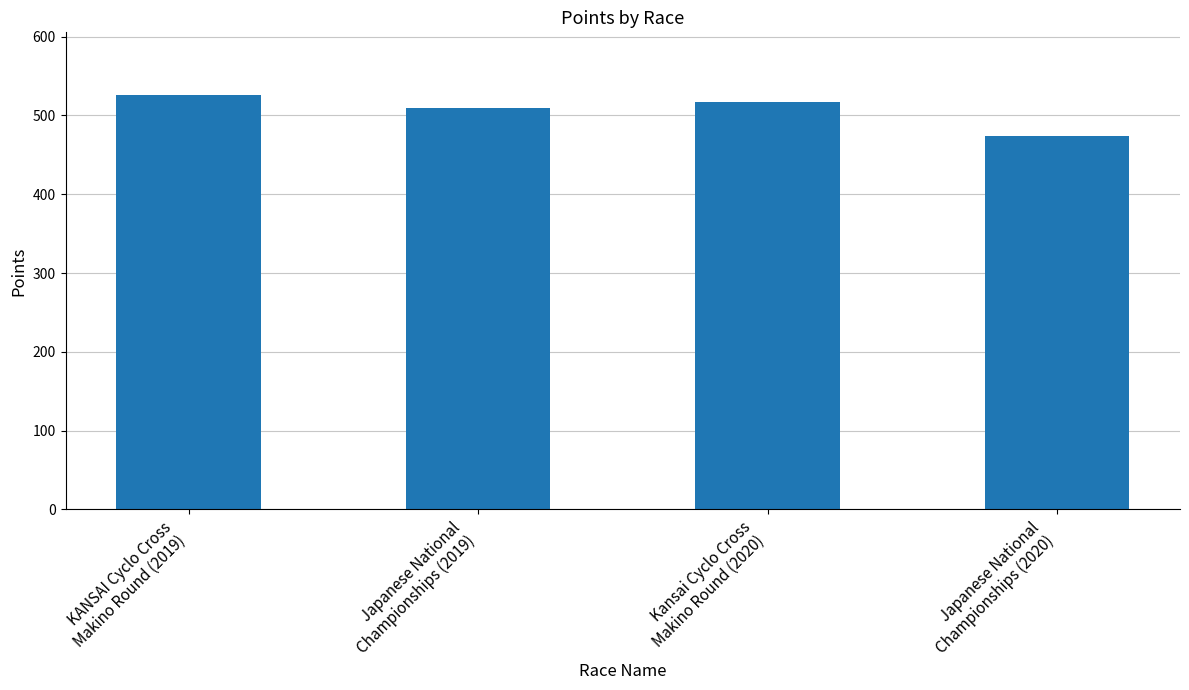

What is the label of the 1st bar from the left?

KANSAI Cyclo Cross
Makino Round (2019)